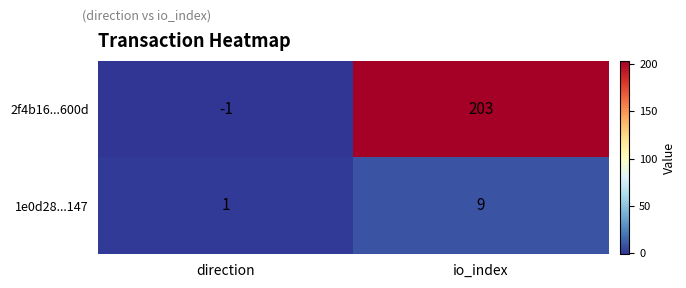

What is the difference between the 1e0d28...147 values at direction and io_index?

8